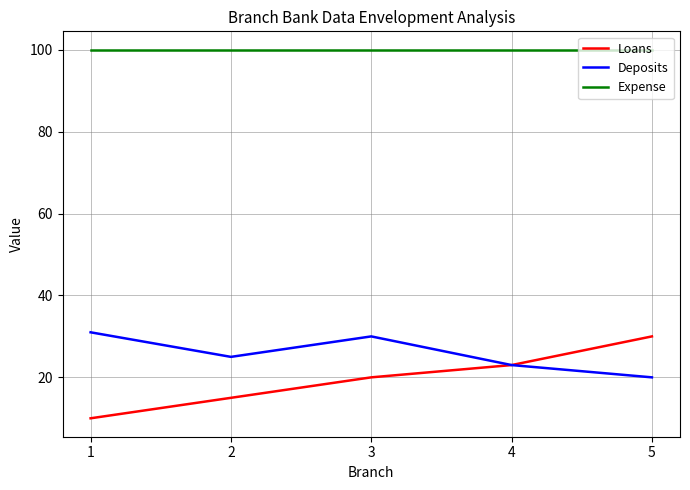

What is the sum of all Deposits values?

129